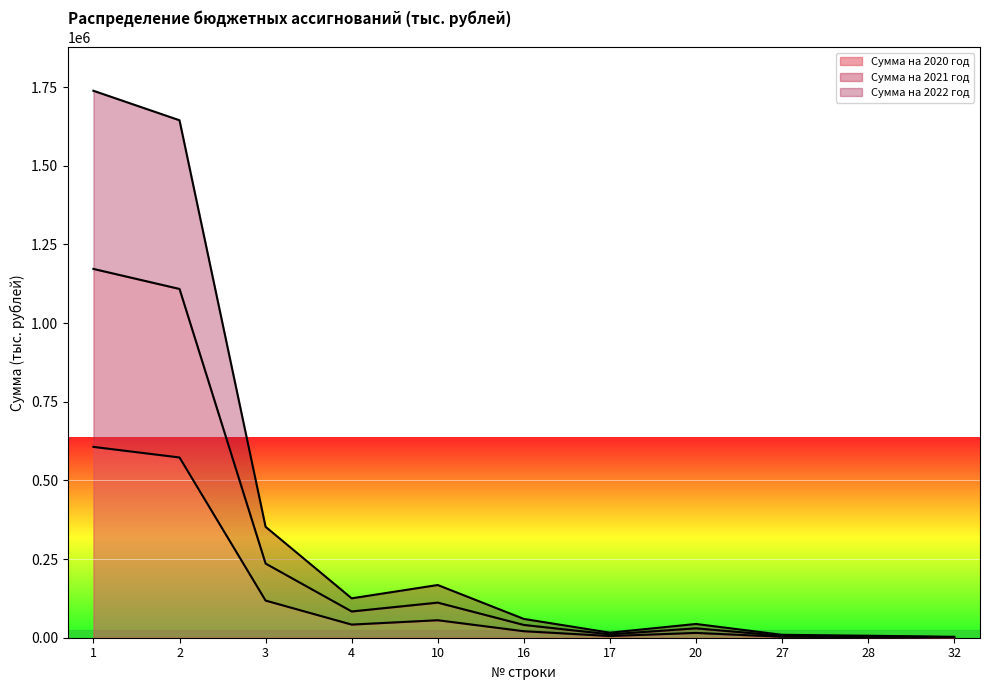

At which category does Сумма на 2022 год reach its first local peak?

10